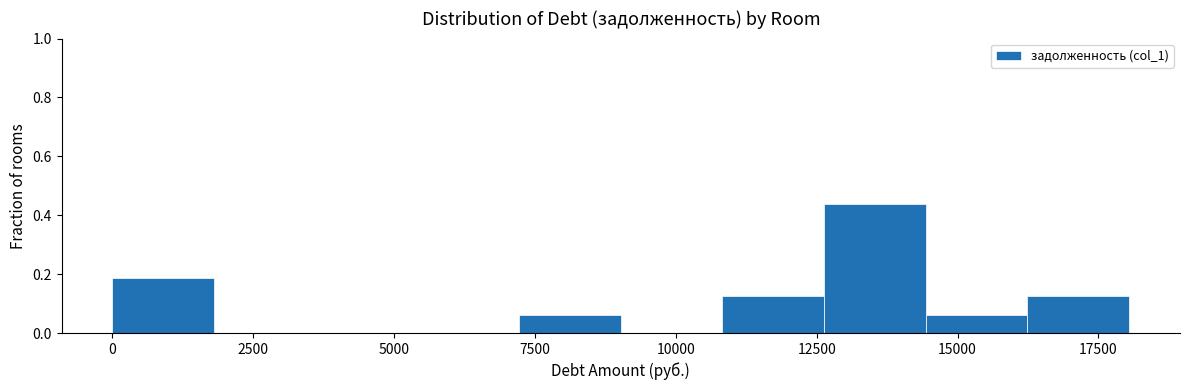

Read against the x-axis, roughly where is the centre of the tallest bar?

13500